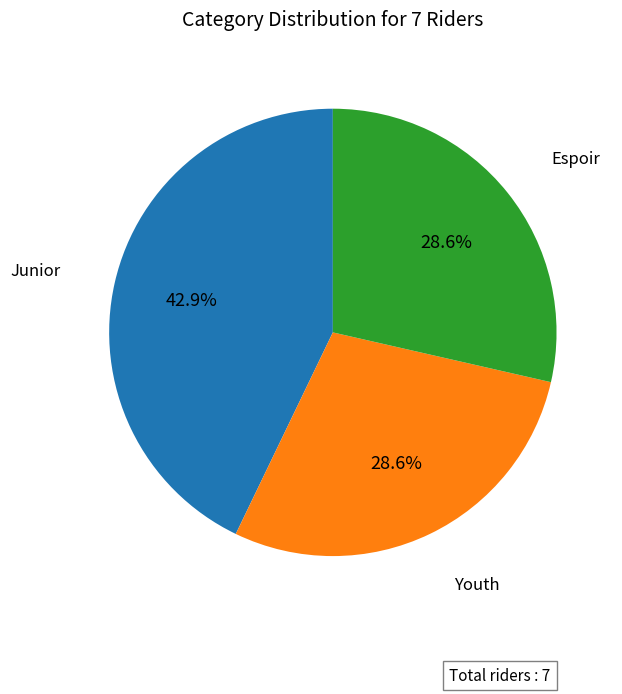

What is the ratio of the value at Junior to the value at Youth?

1.5